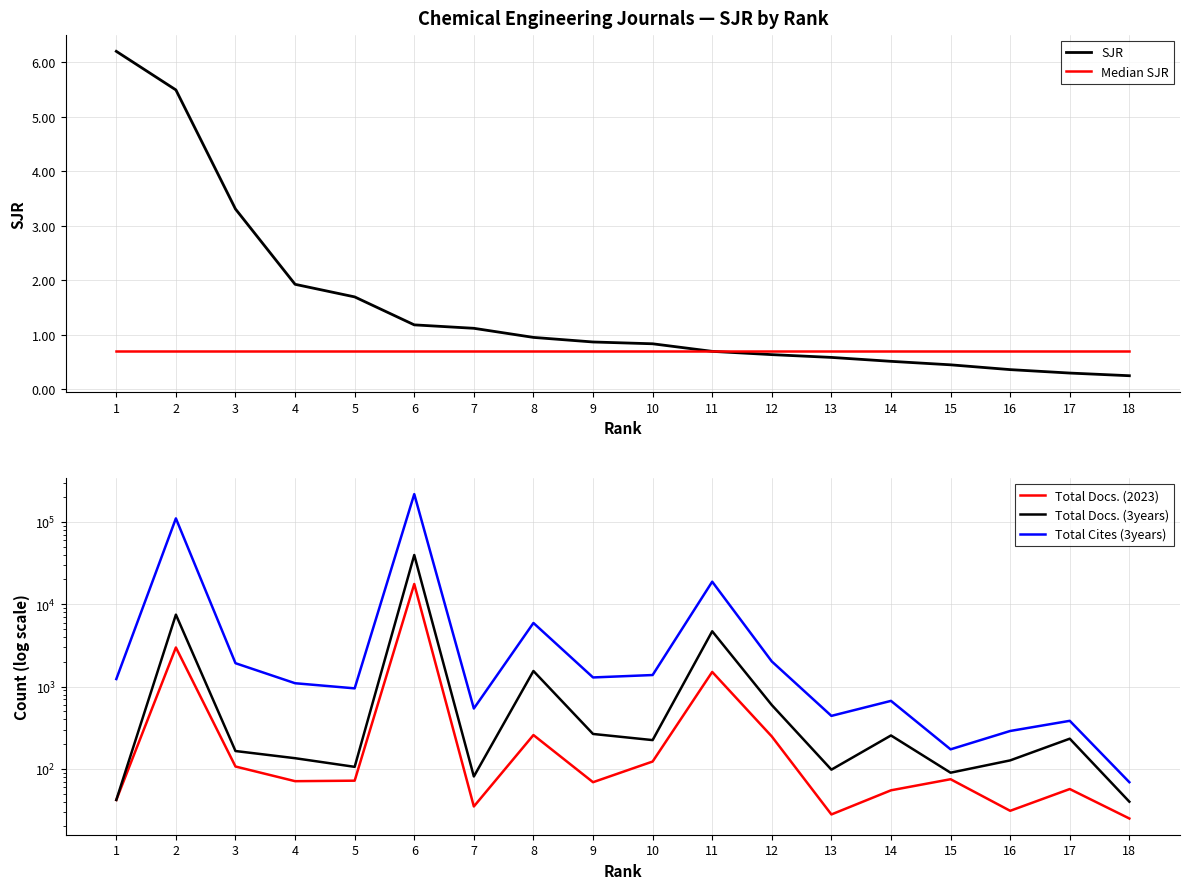

Where is the first local maximum for Total Docs. (3years)?

2